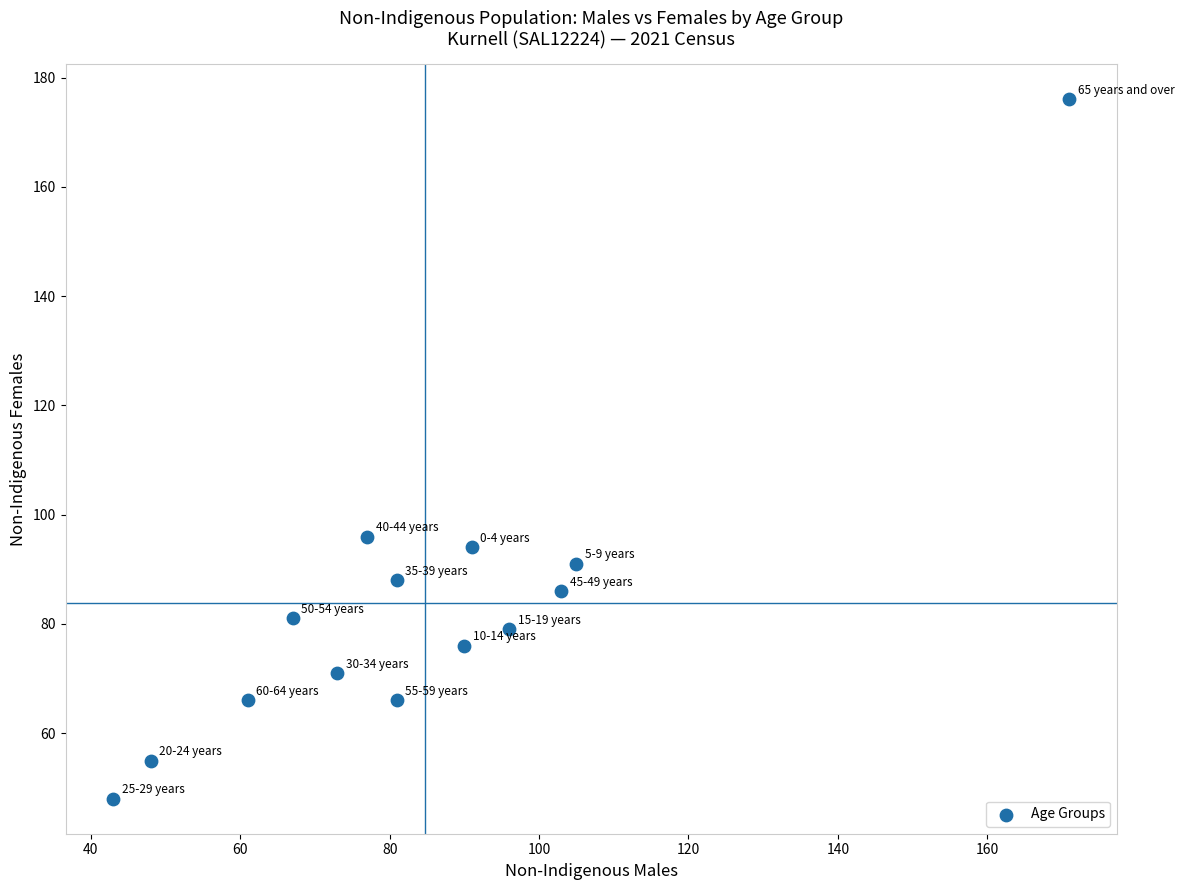

What is the range of X values (max minus min)?

128